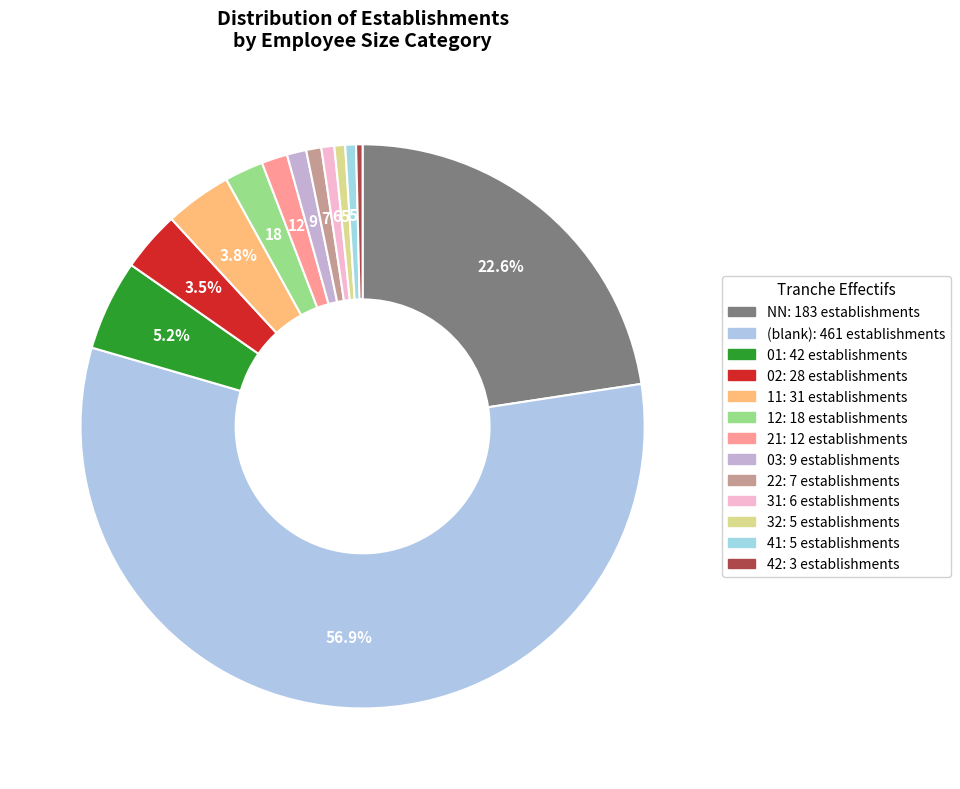

Count the number of slices in the pie.

13